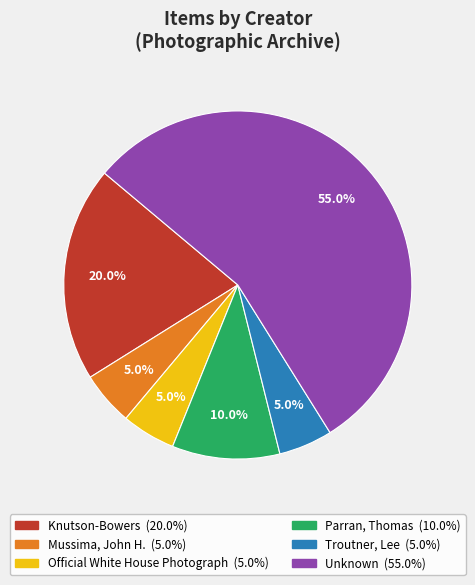

How many segments does this pie chart have?

6